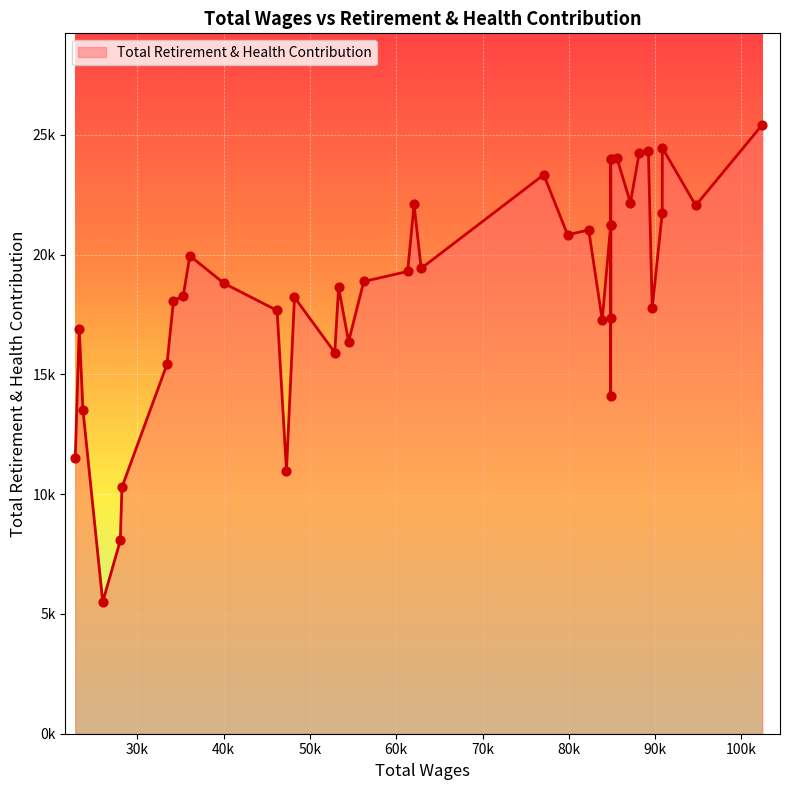

Which has a higher value, 34174 or 23253?

34174